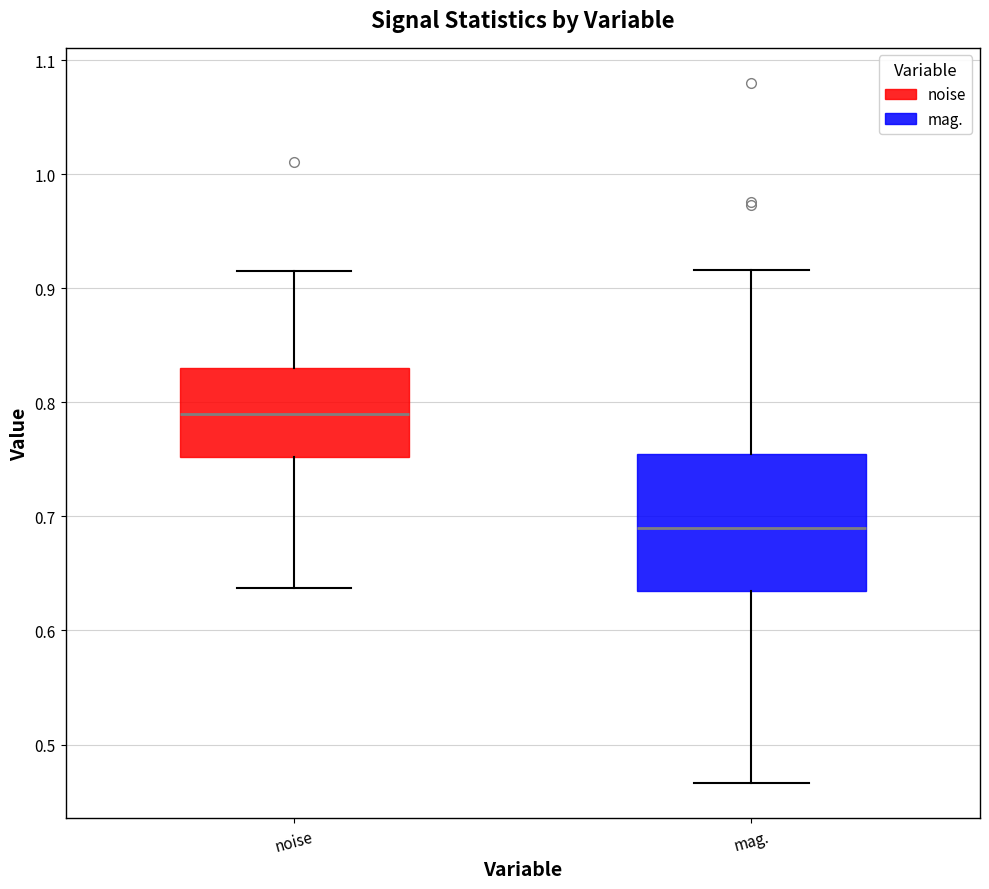

Reading left to right, read every box against the y-axis: the position of its median line, the range the box covers, and the ends of its whiskers. The values are not printed on the chart, so give them approximately, as read against the axis.

noise: median 0.79, box 0.75 to 0.83, whiskers 0.64 to 0.92
mag.: median 0.69, box 0.63 to 0.75, whiskers 0.47 to 0.92